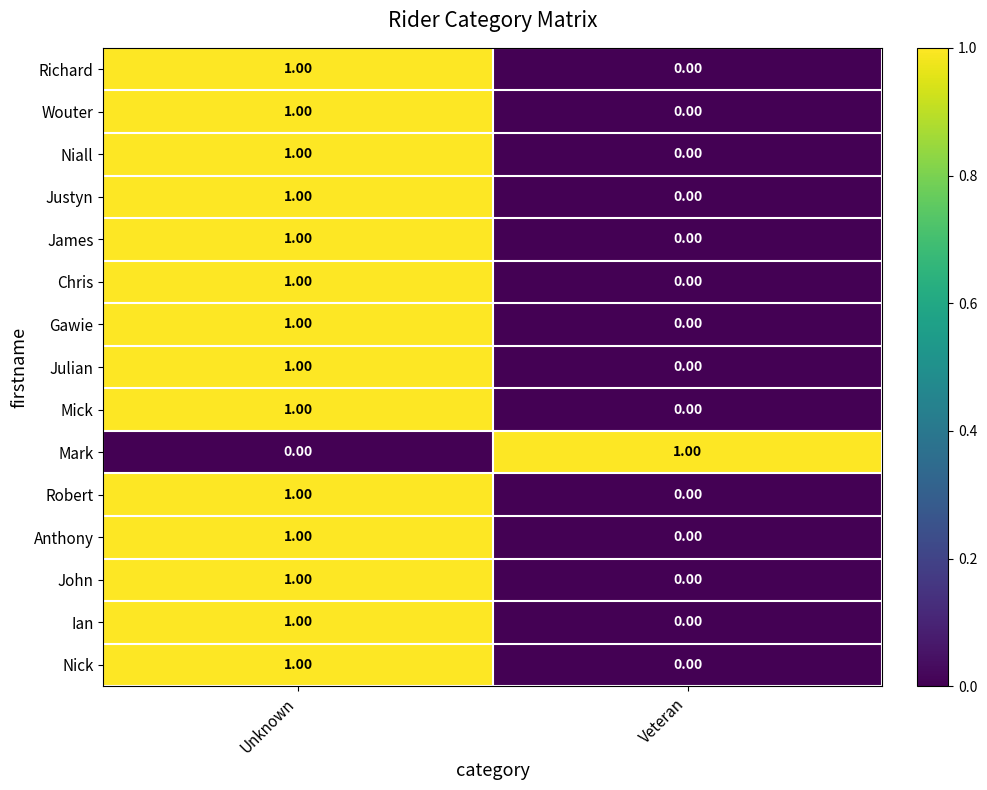

At which label is James closest to 0?

Veteran